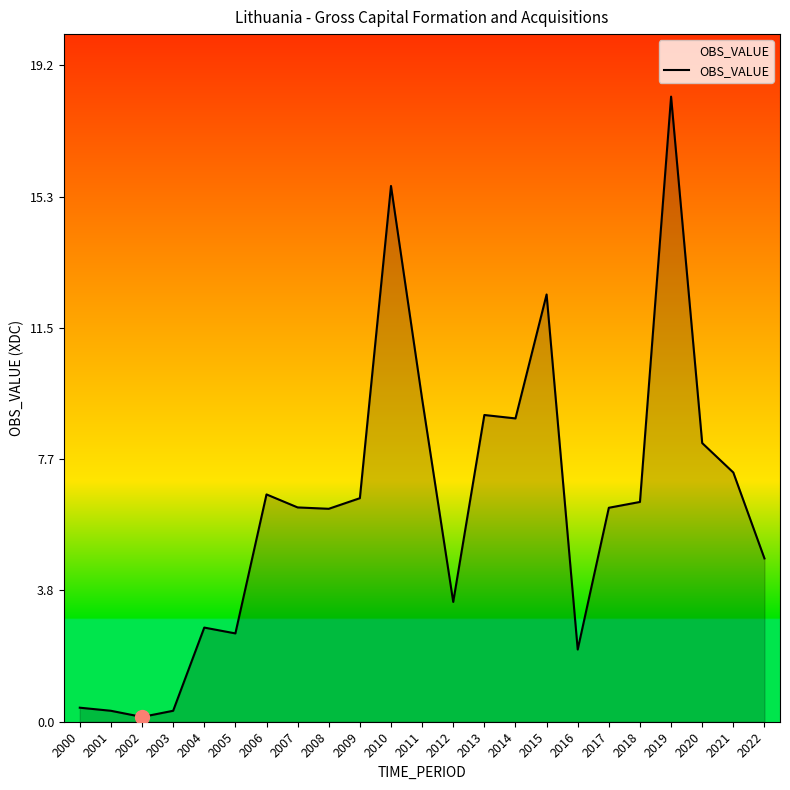

The chart shows a value of 6.3 at 2007. True or false?

True